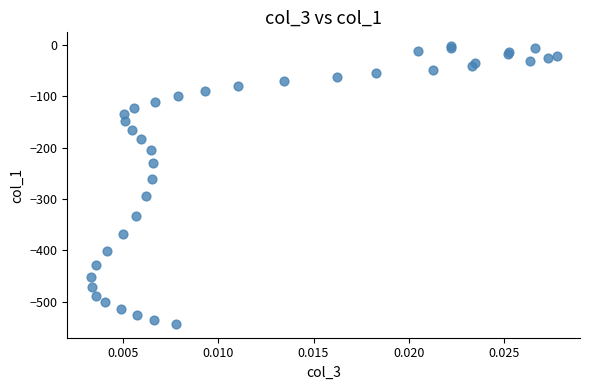

What Y value in the scatter plot is closest to -272?

-260.3